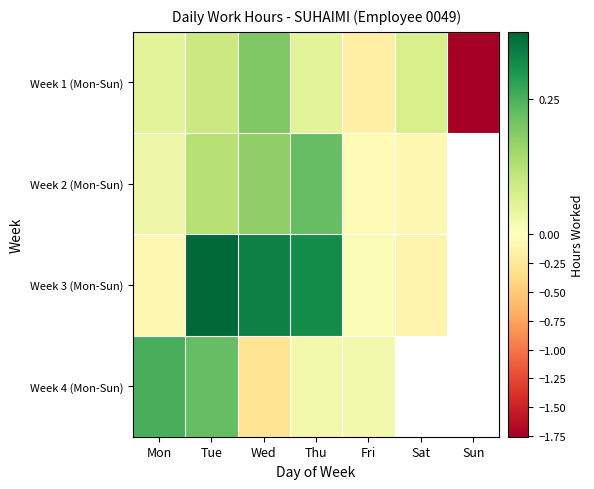

The Week 2 (Mon-Sun) series shows 0.0 at Tue. True or false?

False